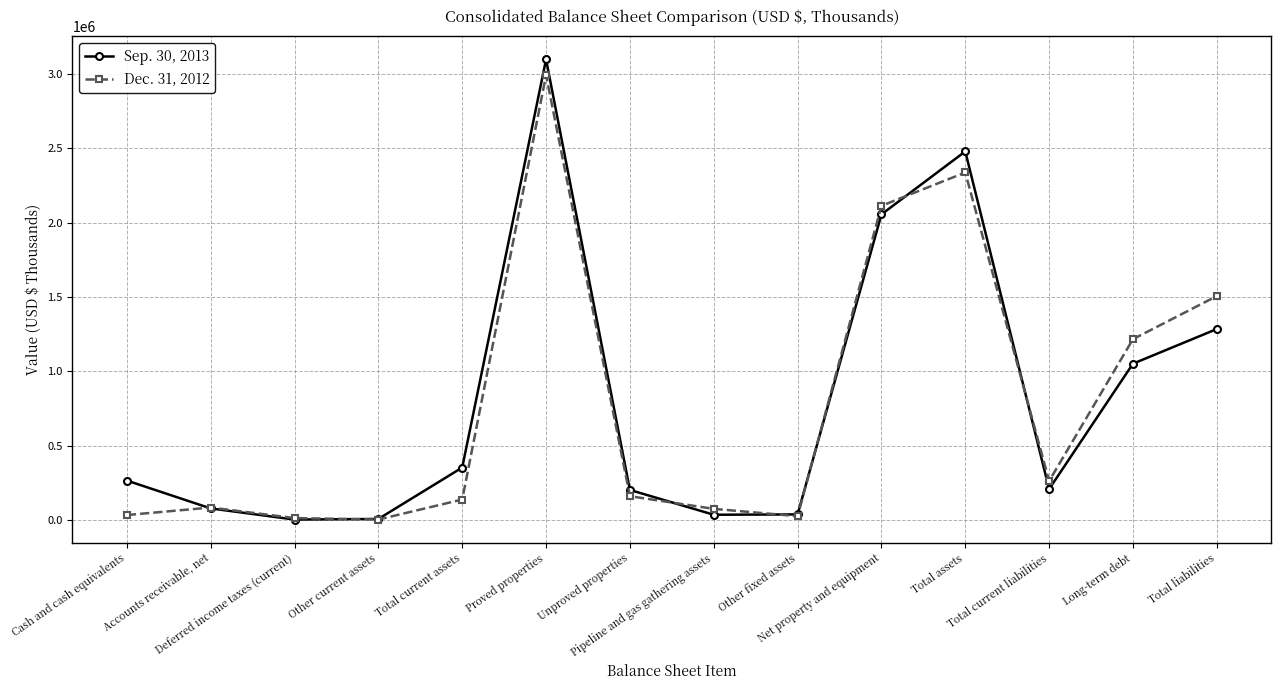

Which series has the widest spread of values?

Sep. 30, 2013